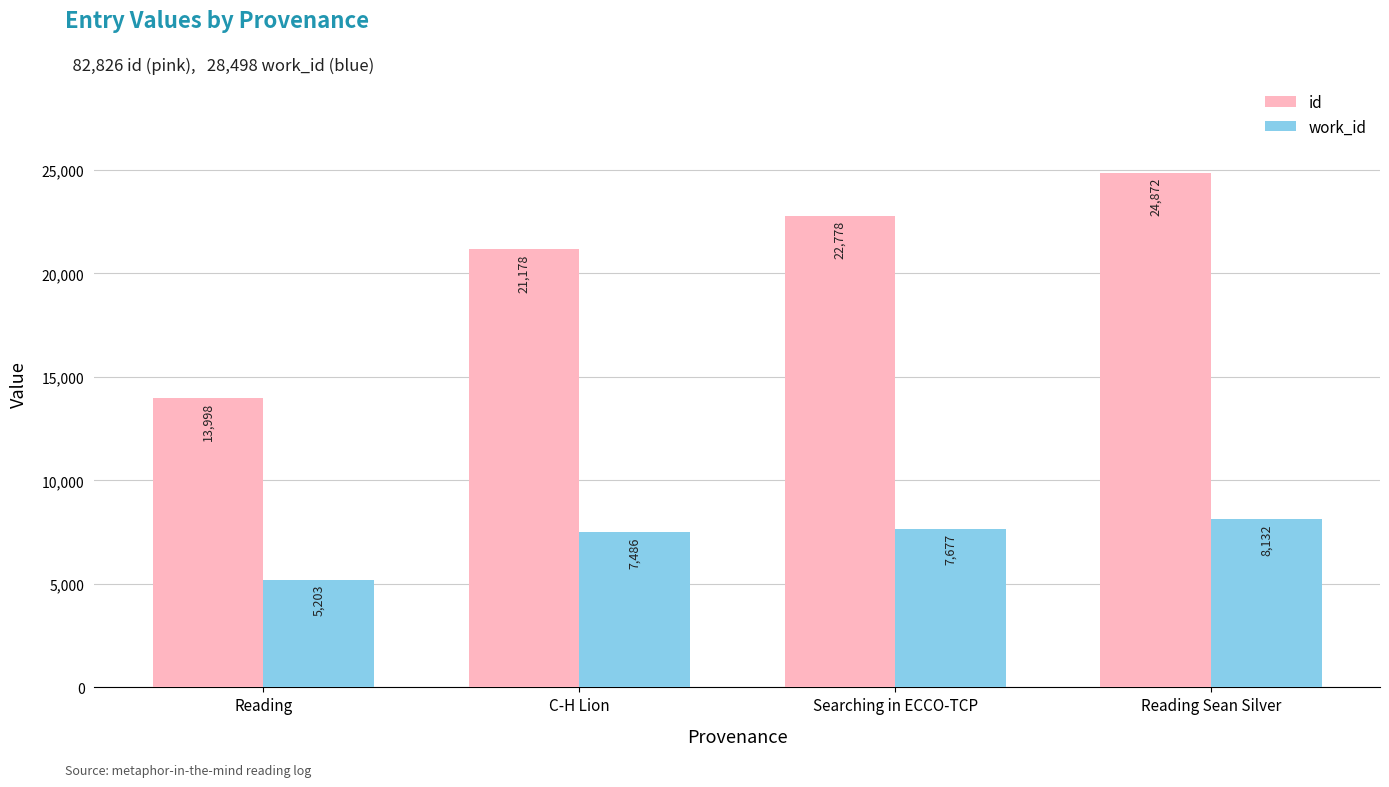

What is the sum of the work_id values at Searching in ECCO-TCP and Reading?

12880